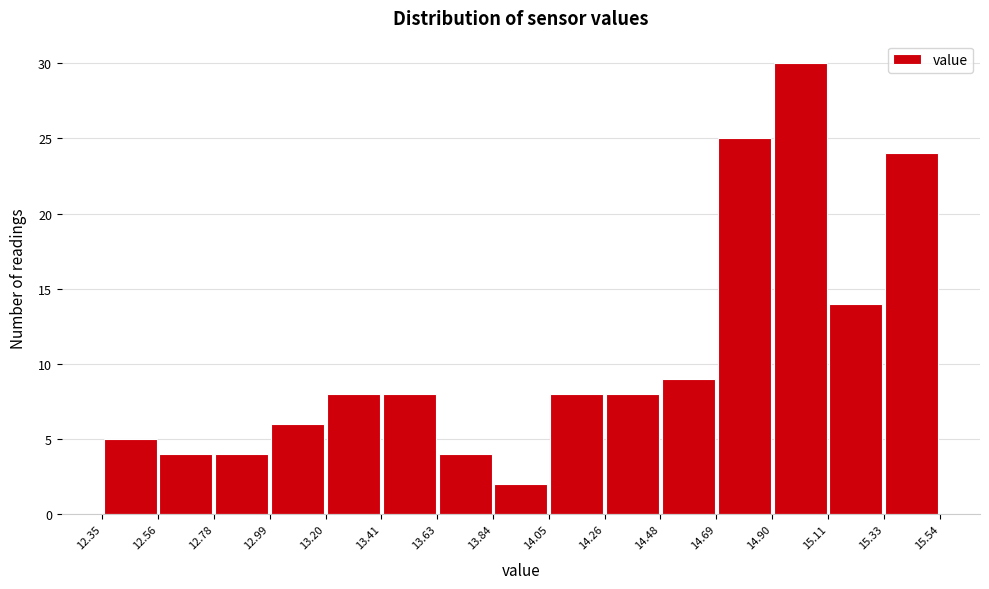

Which range on the x-axis has the tallest bar?

14.90 to 15.11